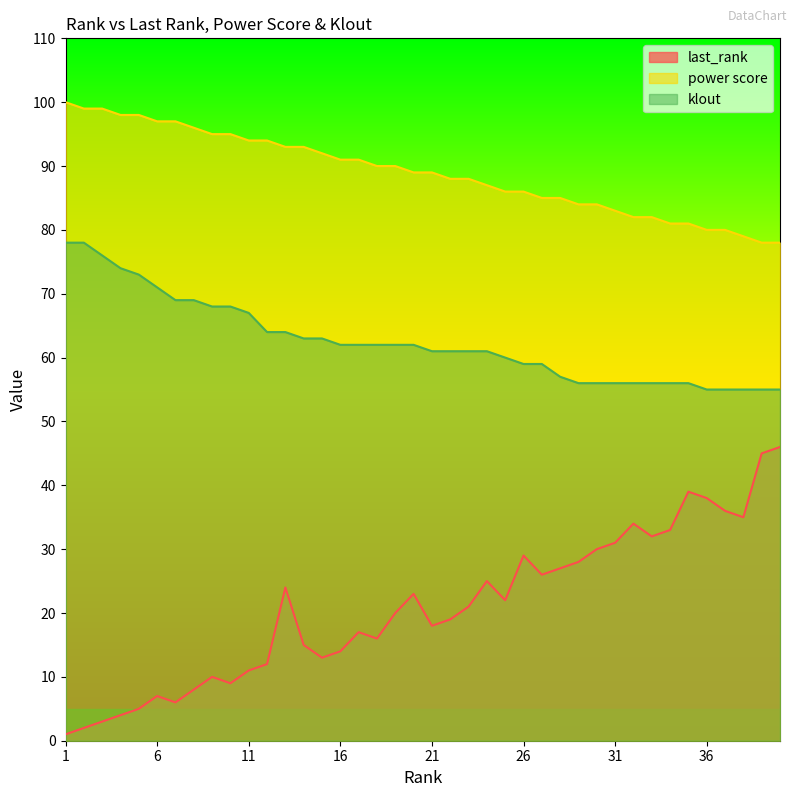

Which series has the largest total across all categories?

power score